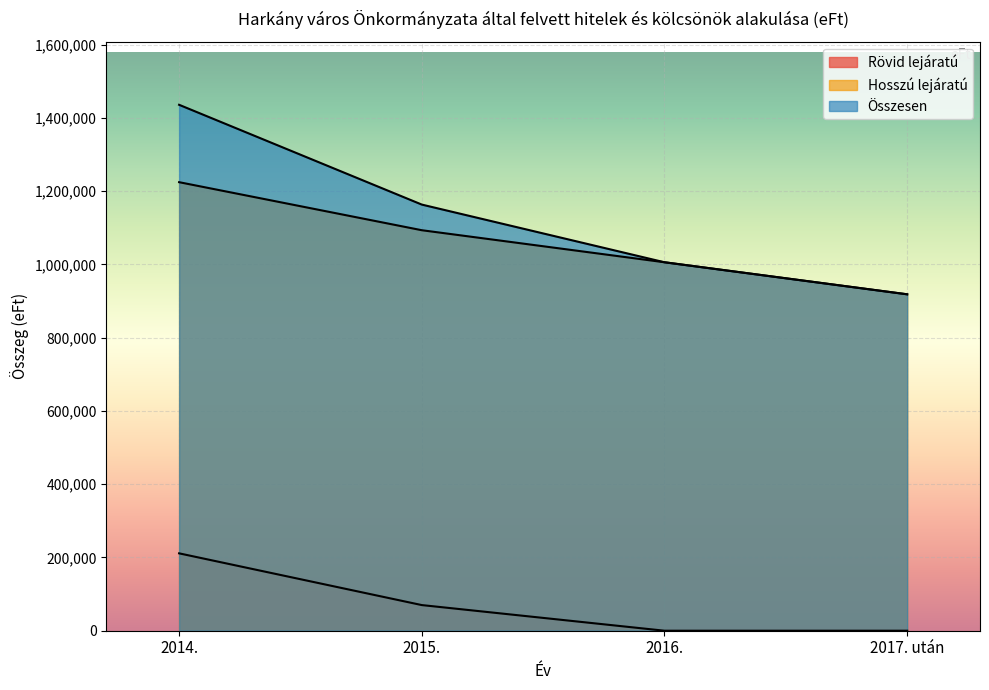

True or false: Összesen and Hosszú lejáratú cross at least once.

False